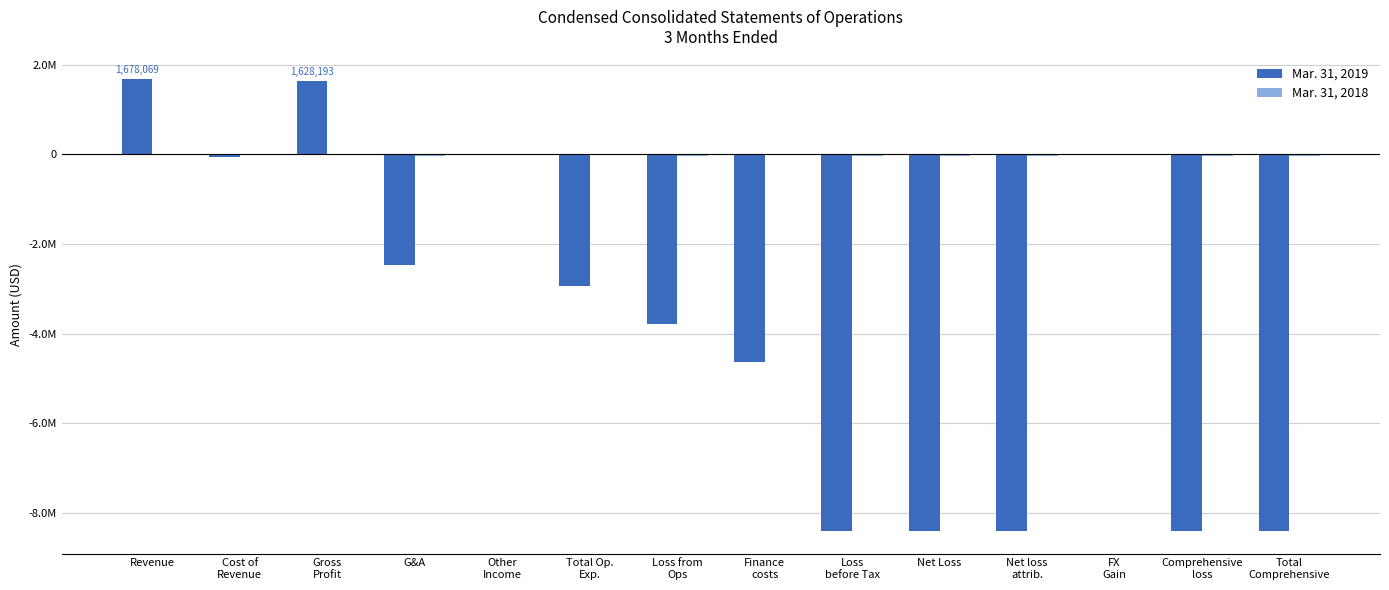

Reading right to left, extract all data points from this chart.

Mar. 31, 2019: -8389335	-8389223	8571	-8397794	-8397382	-8397382	-4621821	-3775561	-2940793	1321	-2464282	1628193	-49876	1678069
Mar. 31, 2018: -33943	-33943	0	-33943	-33943	-33943	0	-33943	0	65	-47478	13470	-4369	17839